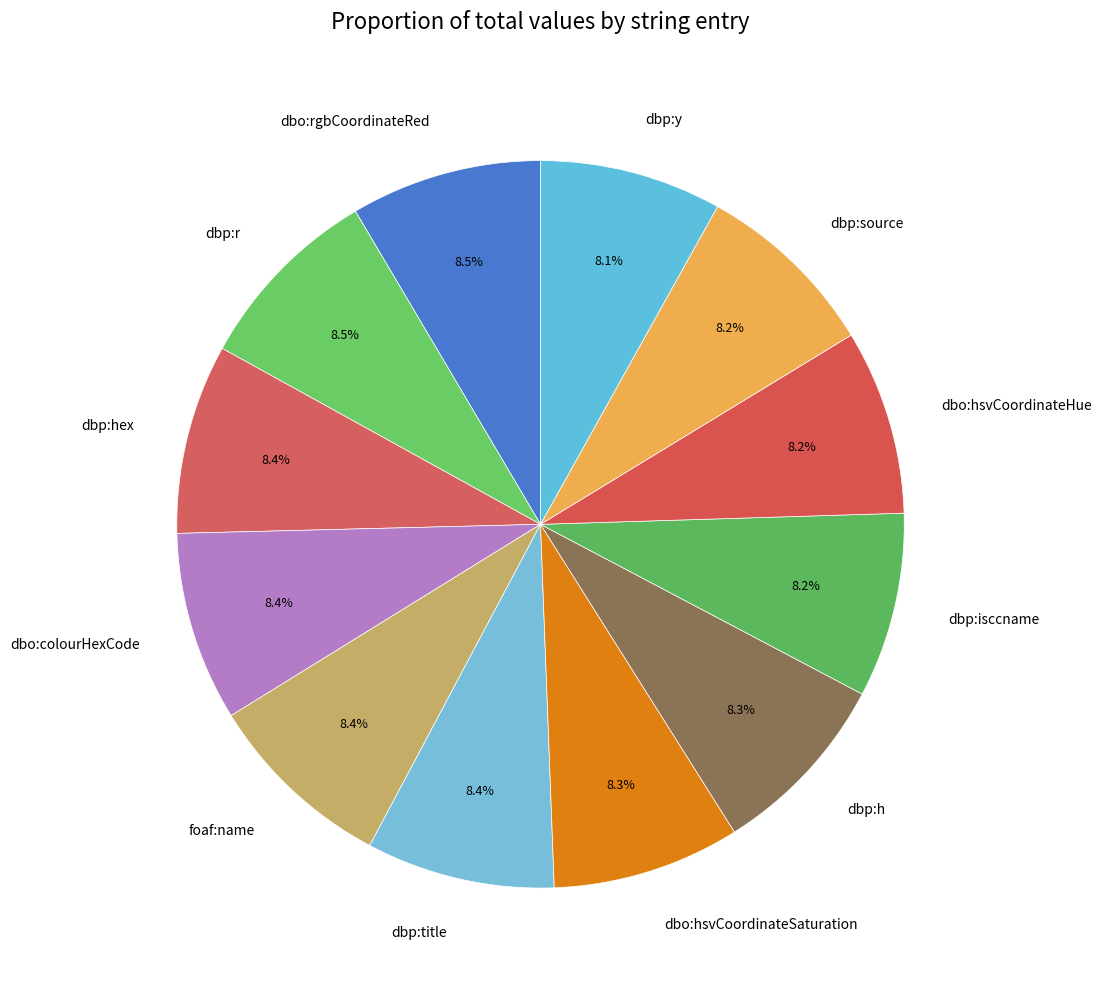

Count the number of slices in the pie.

12